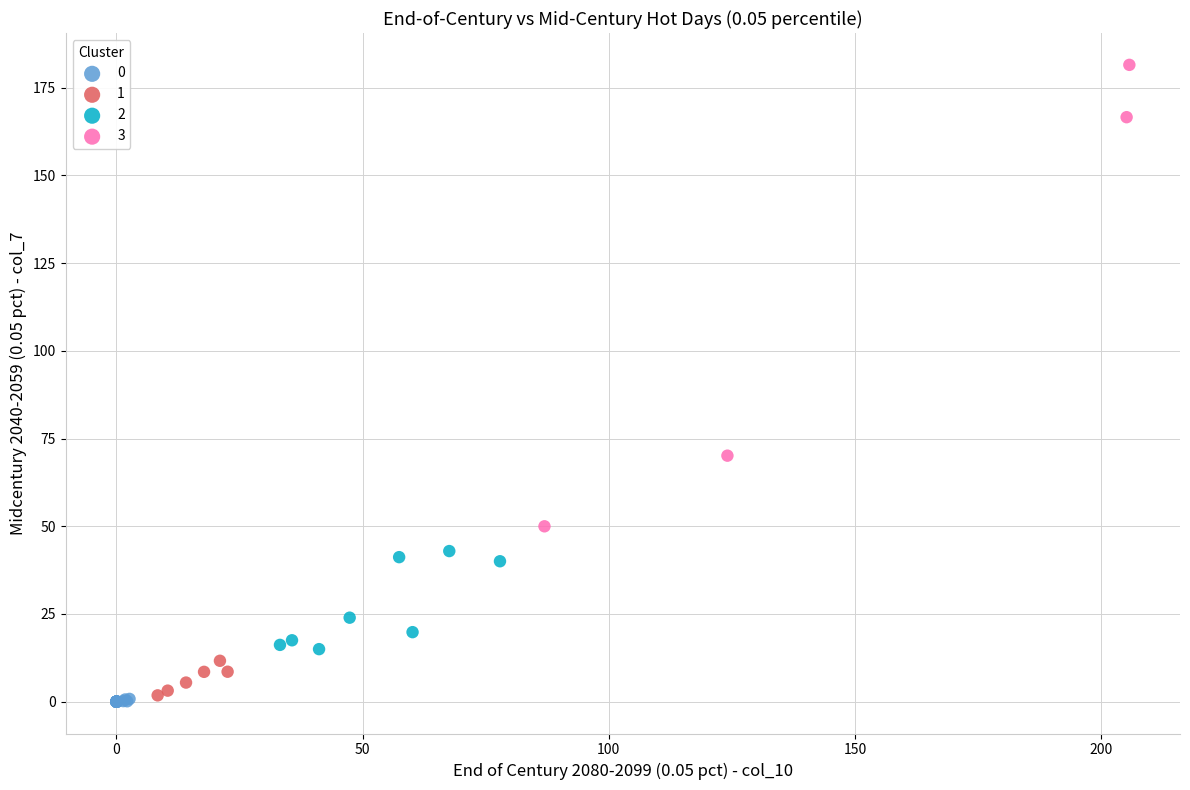

Which series has the largest Y range (max minus min)?

3